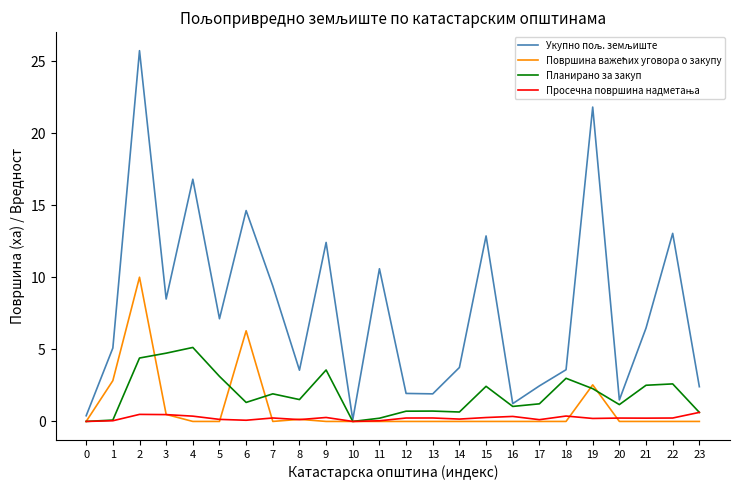

What is the greatest value displayed?

25.7